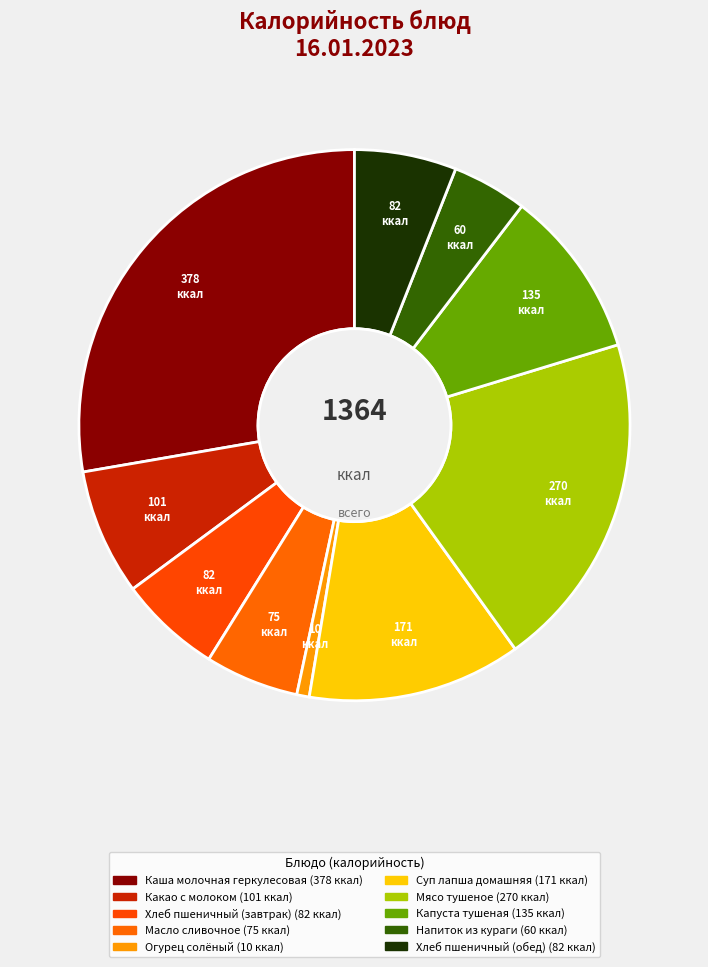

To the nearest percent, what is the difference between the Хлеб пшеничный (обед) and Каша молочная геркулесовая slice percentages?

22%